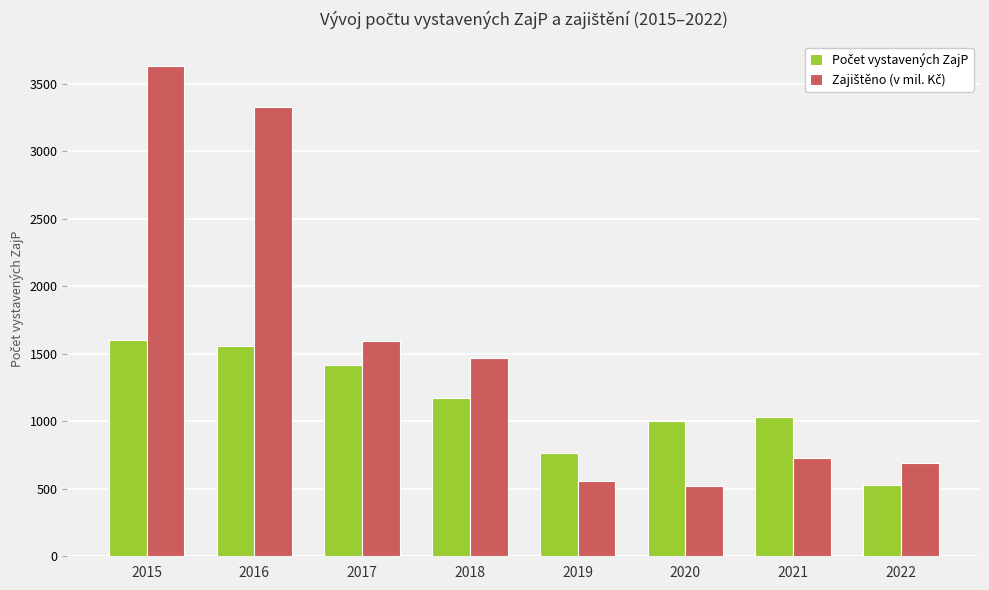

What is the spread (max minus min) of values at 2018?

298.5